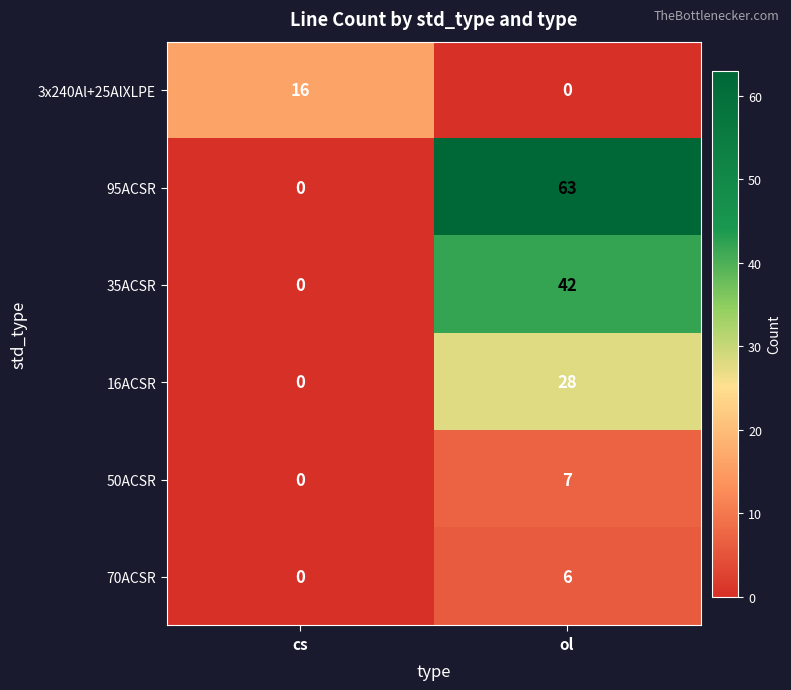

Rank the series at ol from lowest to highest value.

3x240Al+25AlXLPE, 70ACSR, 50ACSR, 16ACSR, 35ACSR, 95ACSR